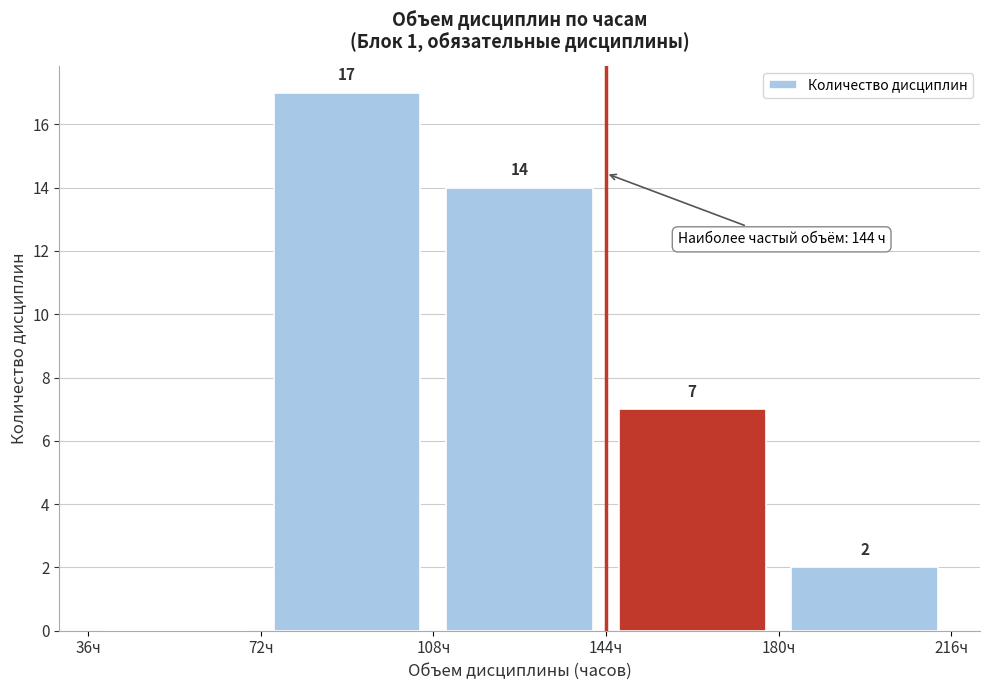

Which range on the x-axis has the tallest bar?

72 to 108